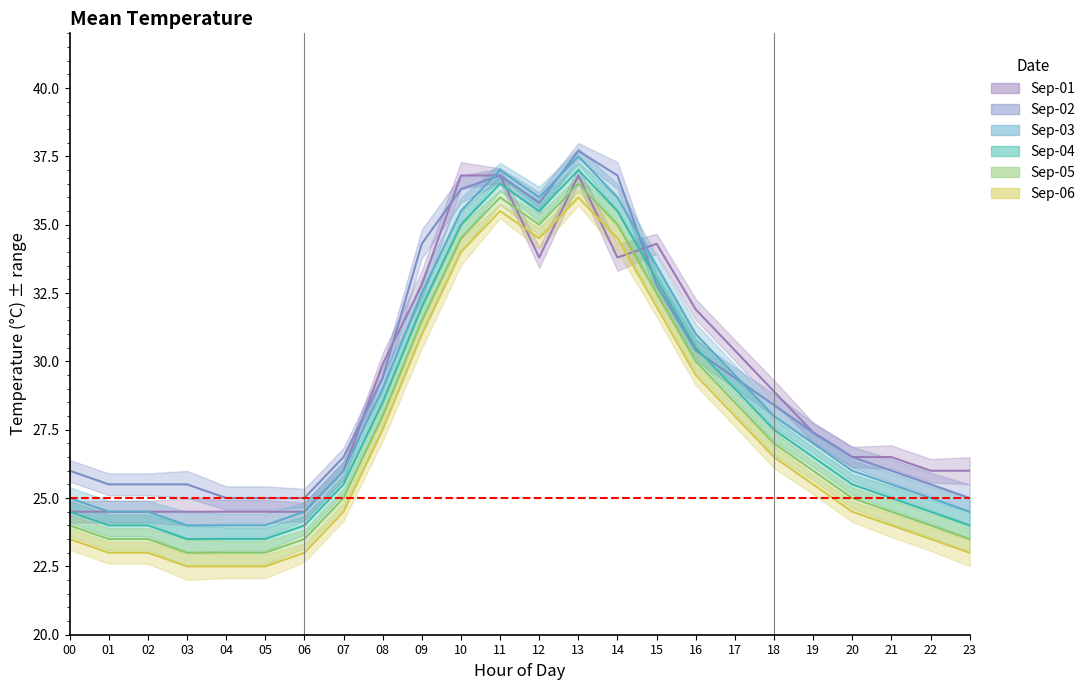

In Sep-02, how many points are lower than both neighbors (excluding endpoints)?

1